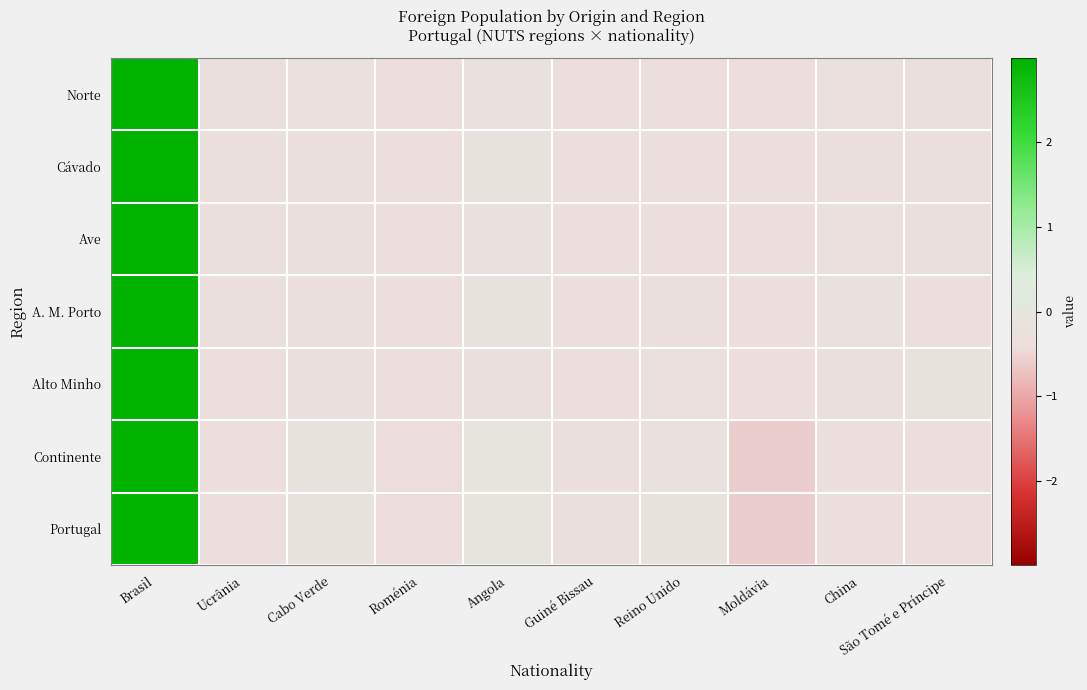

Which has a higher value, Cabo Verde or Brasil?

Brasil